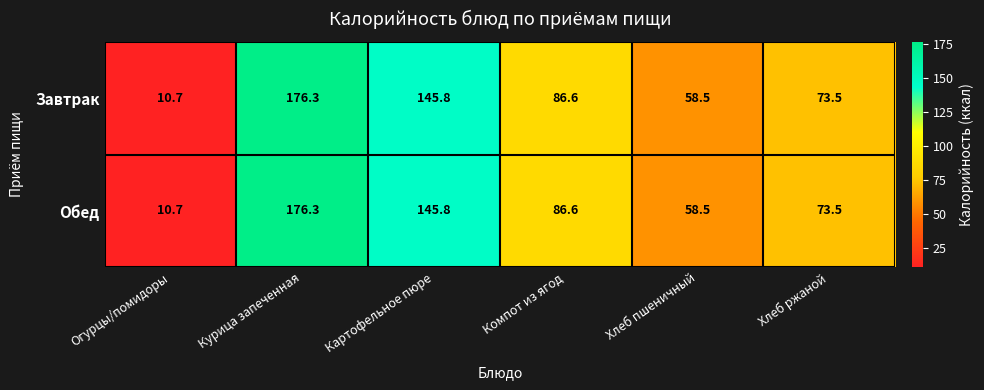

What is the difference between the maximum and minimum values in the Завтрак series?

165.6